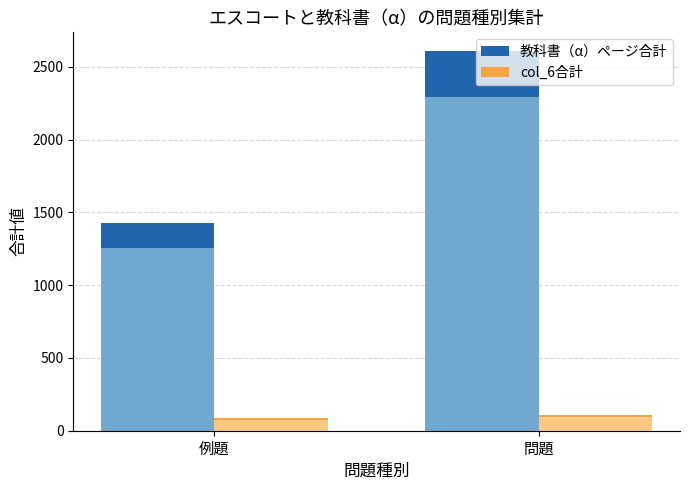

Which series has the largest total across all categories?

教科書（α）ページ合計